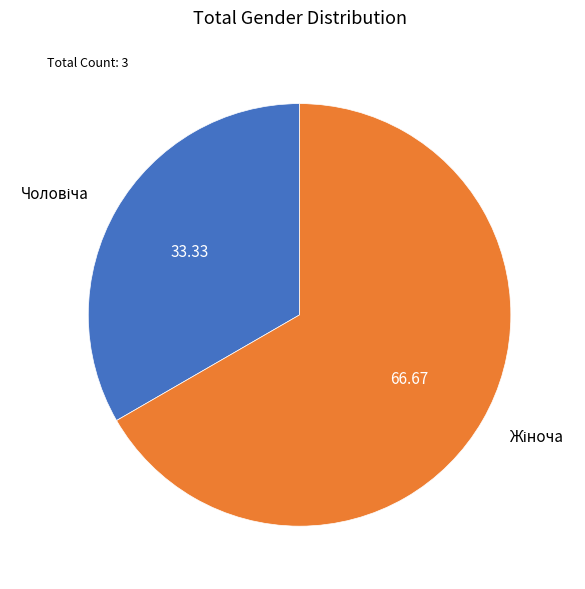

Is there a majority slice in this chart?

Yes